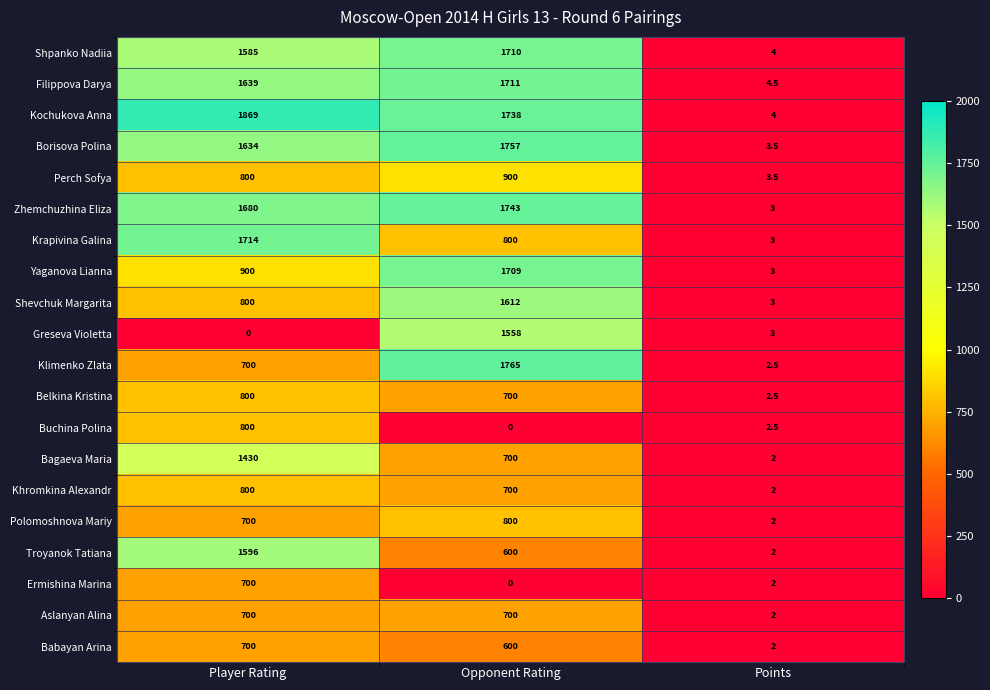

Between Opponent Rating and Points, which series saw the biggest shift?

Klimenko Zlata